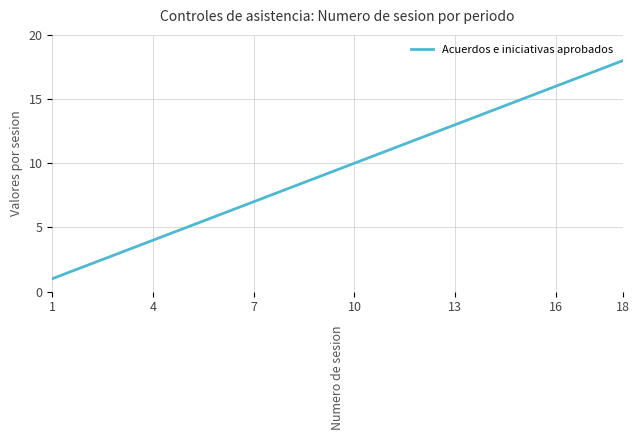

Reading left to right, transcribe all the data shown in this chart.

1	2	3	4	5	6	7	8	9	10	11	12	13	14	15	16	17	18